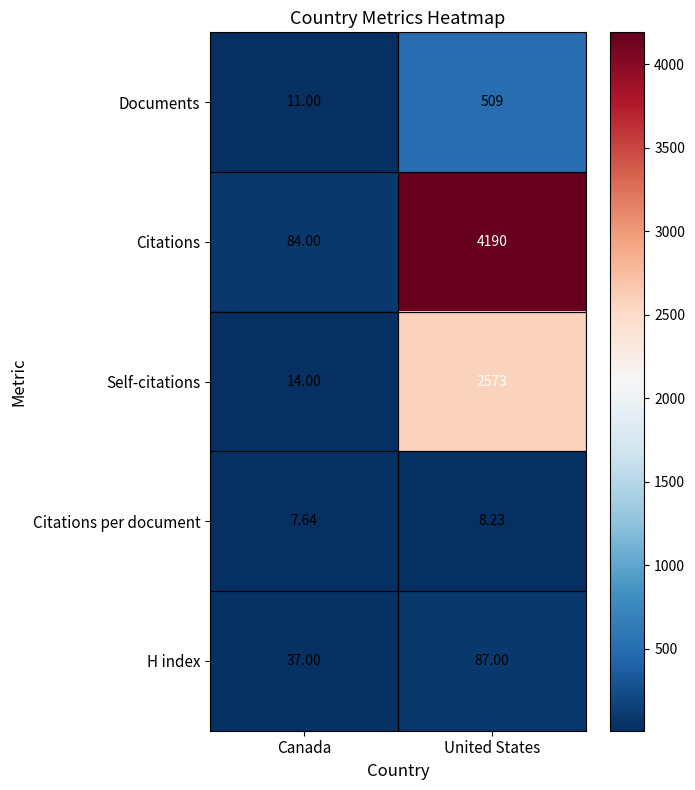

Which series has the widest spread of values?

Citations